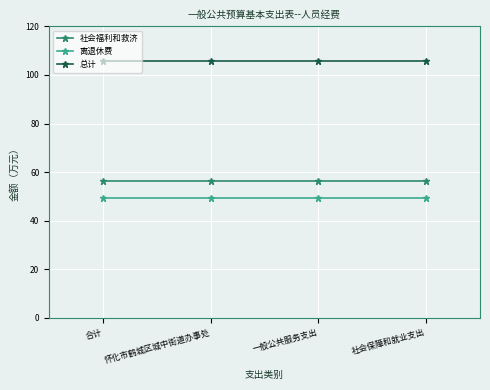

Is it true that 离退休费 equals 49.4 at 社会保障和就业支出?

True